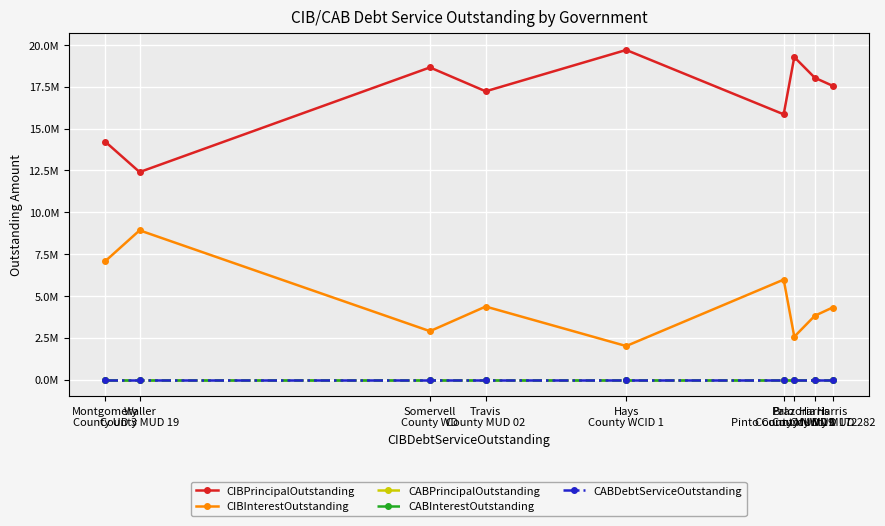

Reading left to right, list all the values displayed in this chart.

CIBPrincipalOutstanding: Harris
County MUD 282=17560000.0	Harris
County MUD 172=18040000.0	Brazoria
County MUD 19=19275000.0	Palo
Pinto County MWD 1=15855000.0	Hays
County WCID 1=19700000.0	Travis
County MUD 02=17230000.0	Somervell
County WD=18657000.0	Waller
County MUD 19=12405000.0	Montgomery
County UD 3=14220000.0
CIBInterestOutstanding: Harris
County MUD 282=4313615.8	Harris
County MUD 172=3819638.5	Brazoria
County MUD 19=2568525.0	Palo
Pinto County MWD 1=5980194.5	Hays
County WCID 1=2011461.2	Travis
County MUD 02=4371053.5	Somervell
County WD=2900259.4	Waller
County MUD 19=8924137.3	Montgomery
County UD 3=7082160.4
CABPrincipalOutstanding: Harris
County MUD 282=0.0	Harris
County MUD 172=0.0	Brazoria
County MUD 19=0.0	Palo
Pinto County MWD 1=0.0	Hays
County WCID 1=0.0	Travis
County MUD 02=0.0	Somervell
County WD=0.0	Waller
County MUD 19=0.0	Montgomery
County UD 3=0.0
CABInterestOutstanding: Harris
County MUD 282=0.0	Harris
County MUD 172=0.0	Brazoria
County MUD 19=0.0	Palo
Pinto County MWD 1=0.0	Hays
County WCID 1=0.0	Travis
County MUD 02=0.0	Somervell
County WD=0.0	Waller
County MUD 19=0.0	Montgomery
County UD 3=0.0
CABDebtServiceOutstanding: Harris
County MUD 282=0.0	Harris
County MUD 172=0.0	Brazoria
County MUD 19=0.0	Palo
Pinto County MWD 1=0.0	Hays
County WCID 1=0.0	Travis
County MUD 02=0.0	Somervell
County WD=0.0	Waller
County MUD 19=0.0	Montgomery
County UD 3=0.0